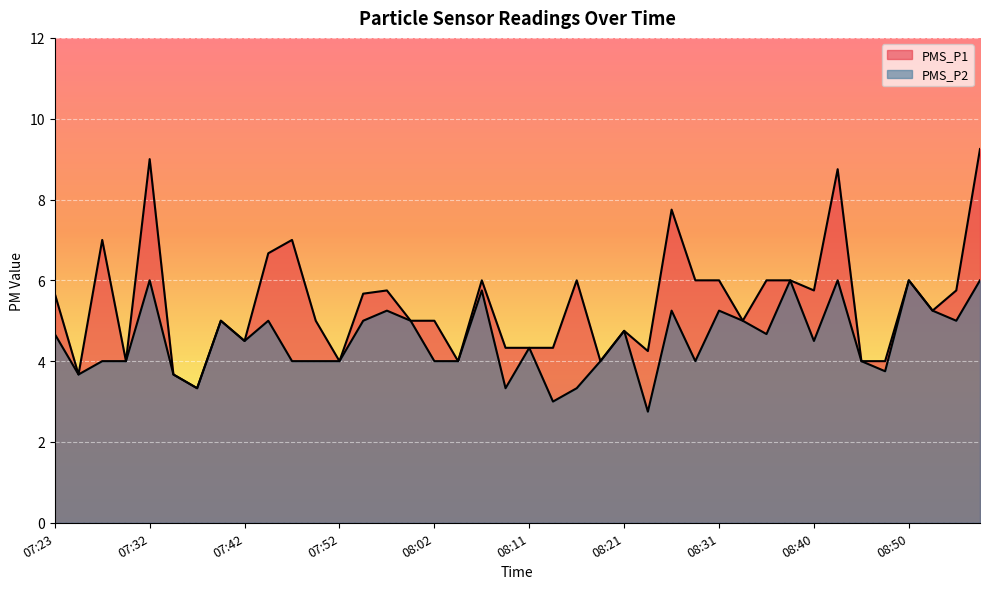

What is the difference between the maximum and minimum values in the PMS_P1 series?

5.9